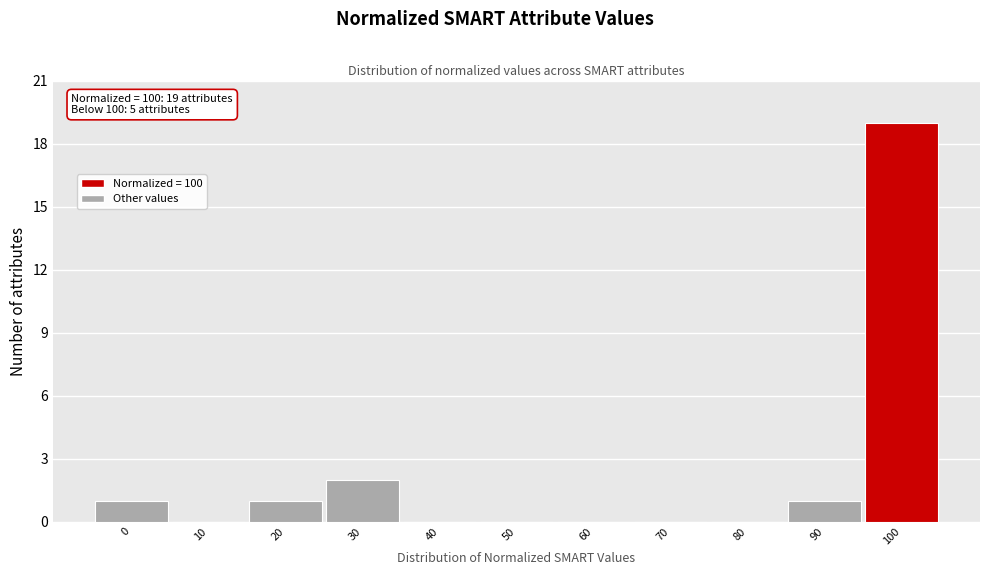

Reading right to left, transcribe all the data shown in this chart.

100=19	90=1	80=0	70=0	60=0	50=0	40=0	30=2	20=1	10=0	0=1